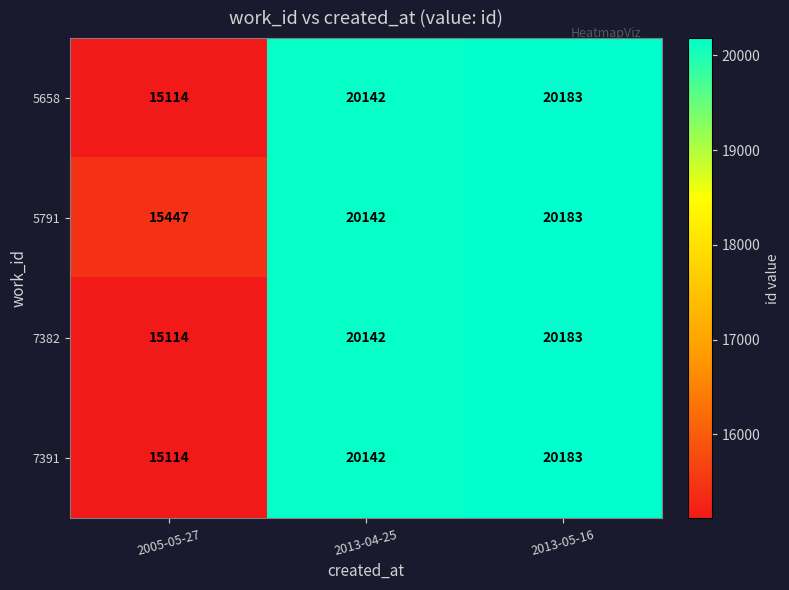

Is it true that 5658 equals 9042 at 2013-05-16?

False